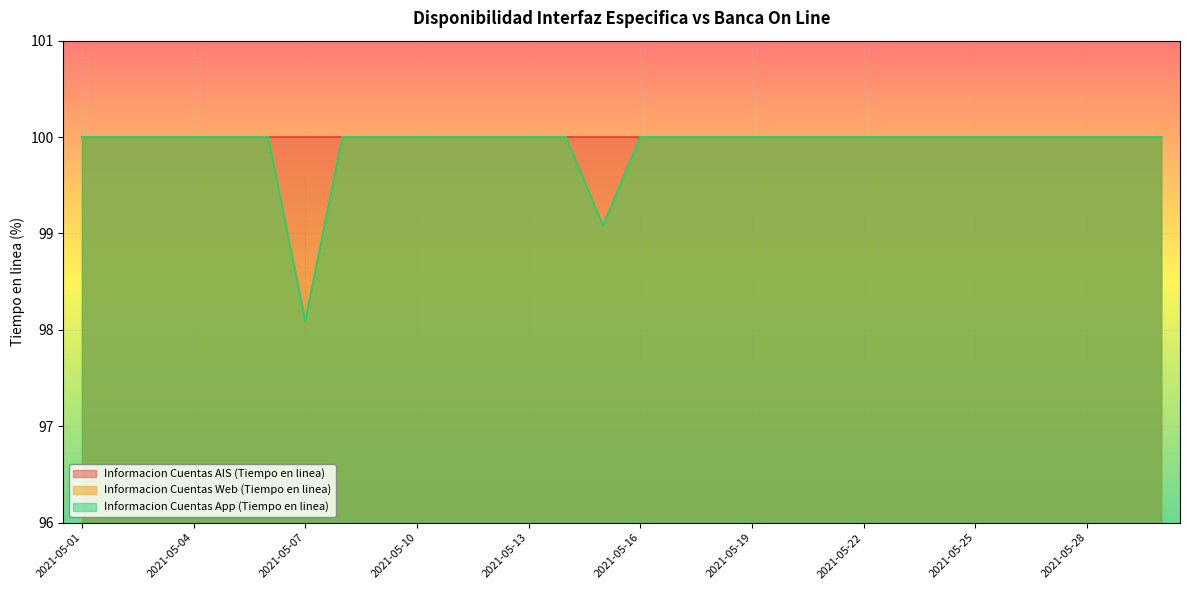

At which category does Informacion Cuentas Web (Tiempo en linea) reach its first local valley?

2021-05-07